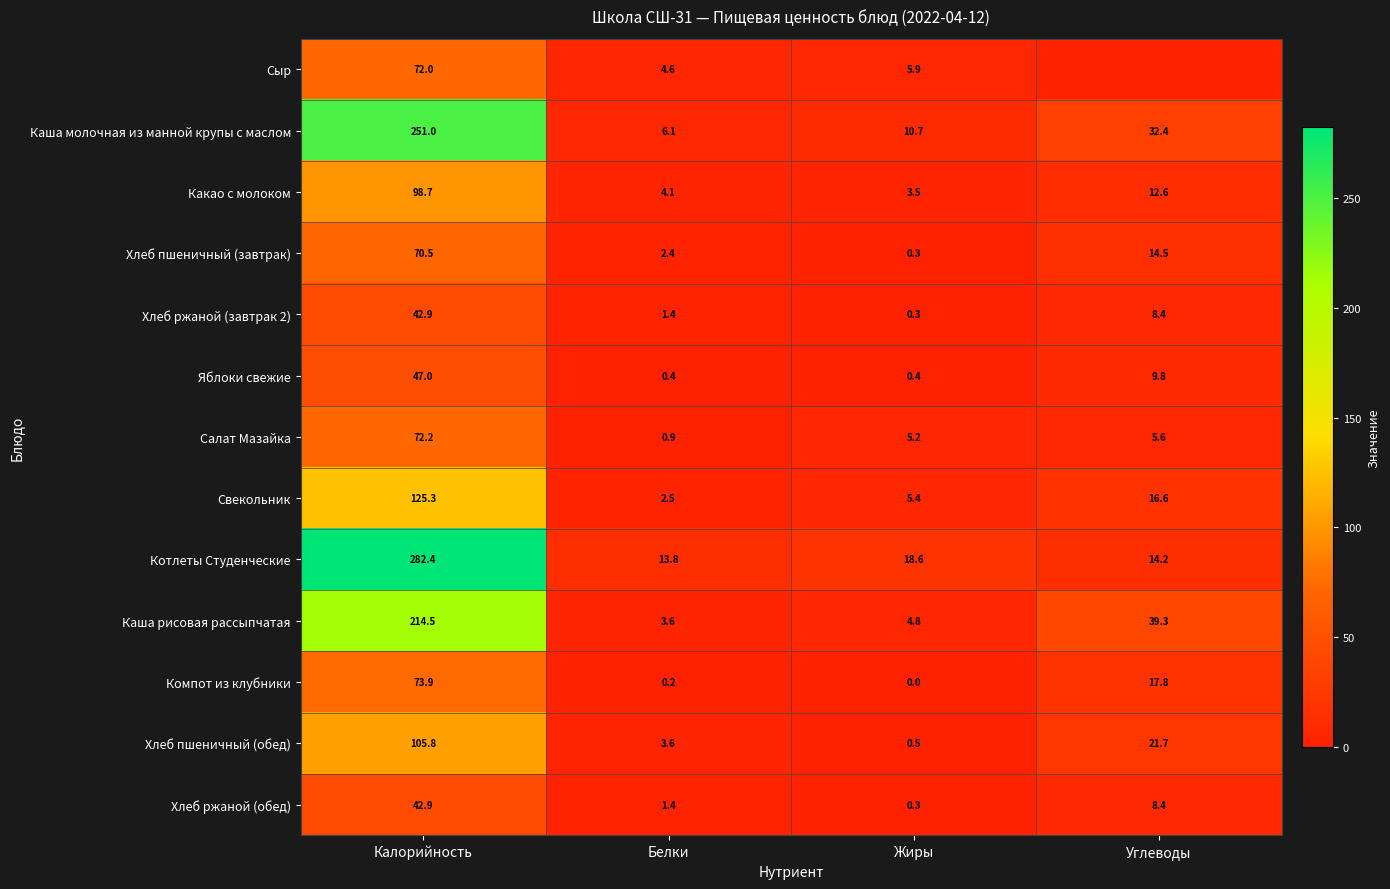

How many data points in Какао с молоком are above 12?

2